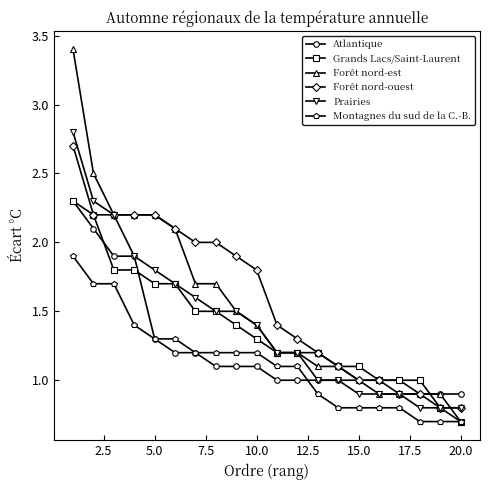

What is the maximum value for Forêt nord-ouest?

2.7